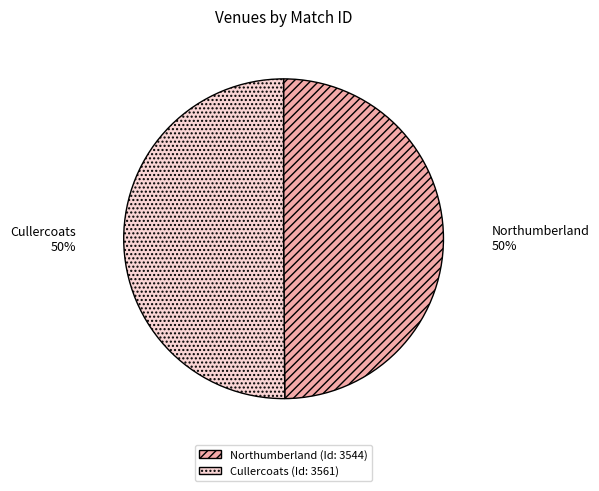

True or false: Cullercoats accounts for 50% of the total.

True